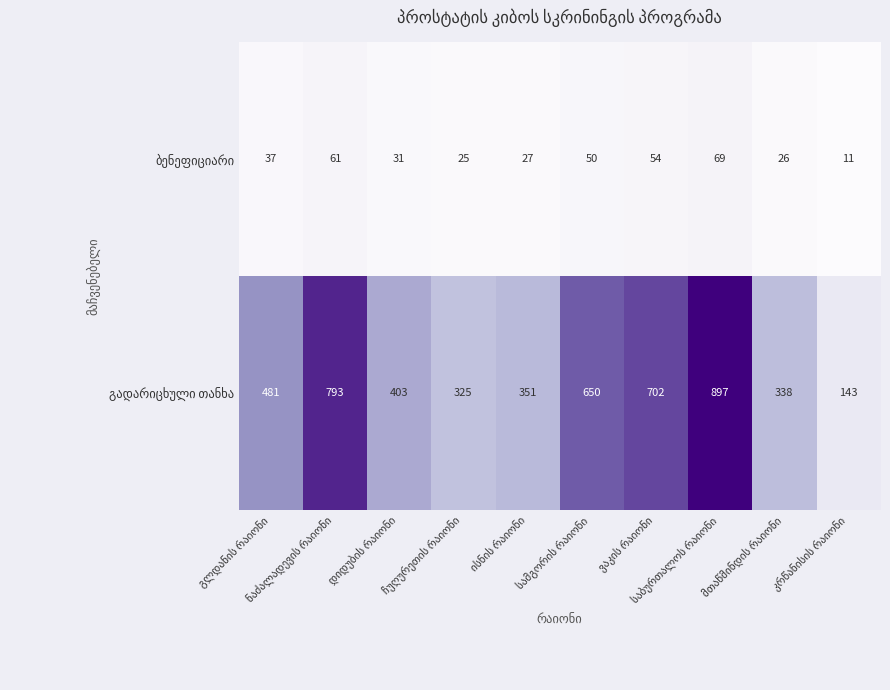

What is the greatest value displayed?

897